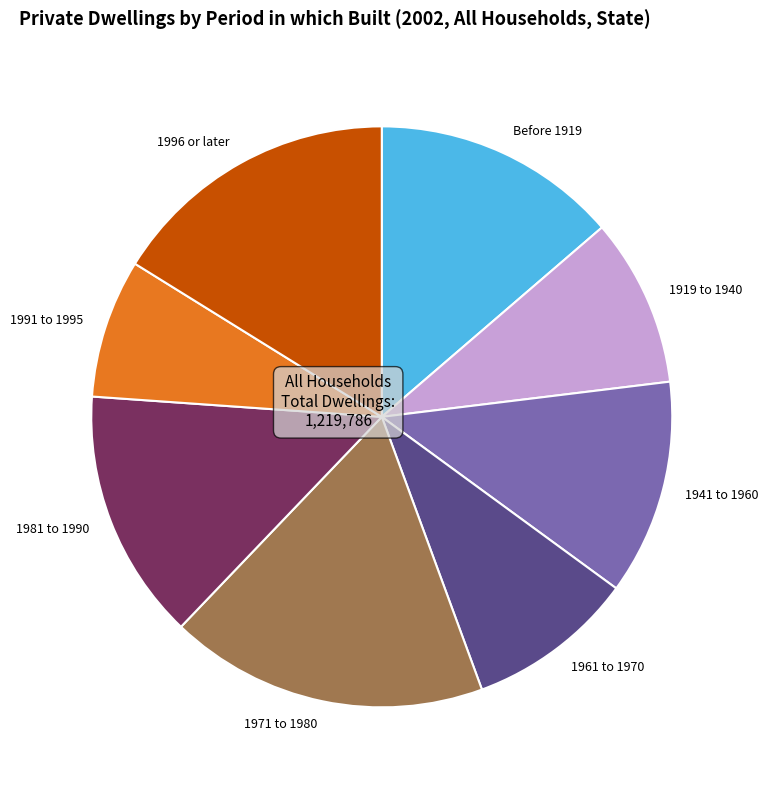

Is there any slice that represents more than half of the pie?

No